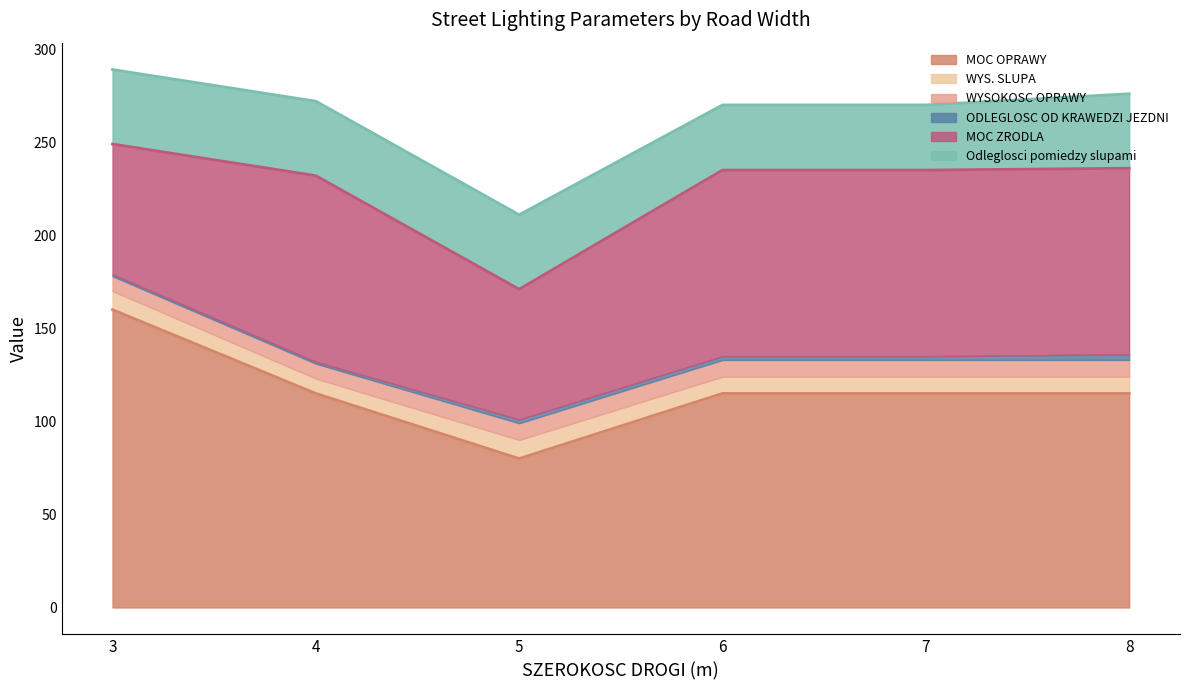

Which category has the lowest value across all series?

3